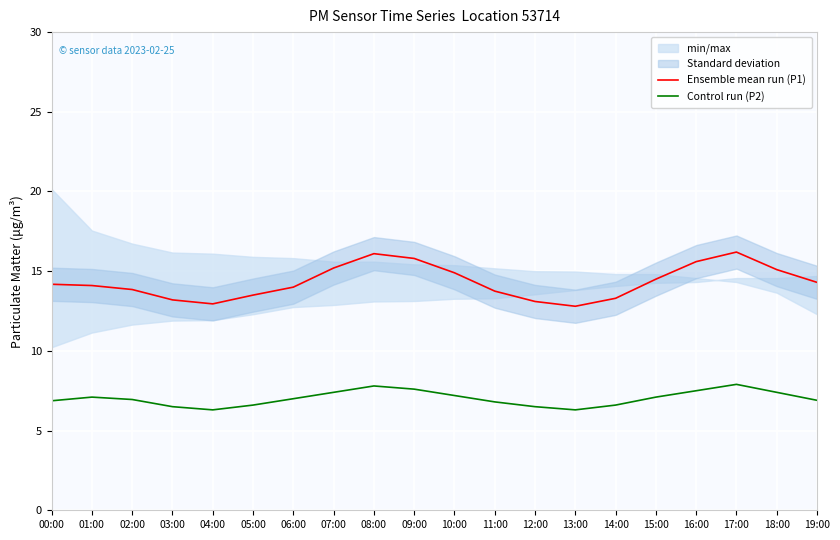

True or false: Ensemble mean run (P1) and Control run (P2) cross at least once.

False